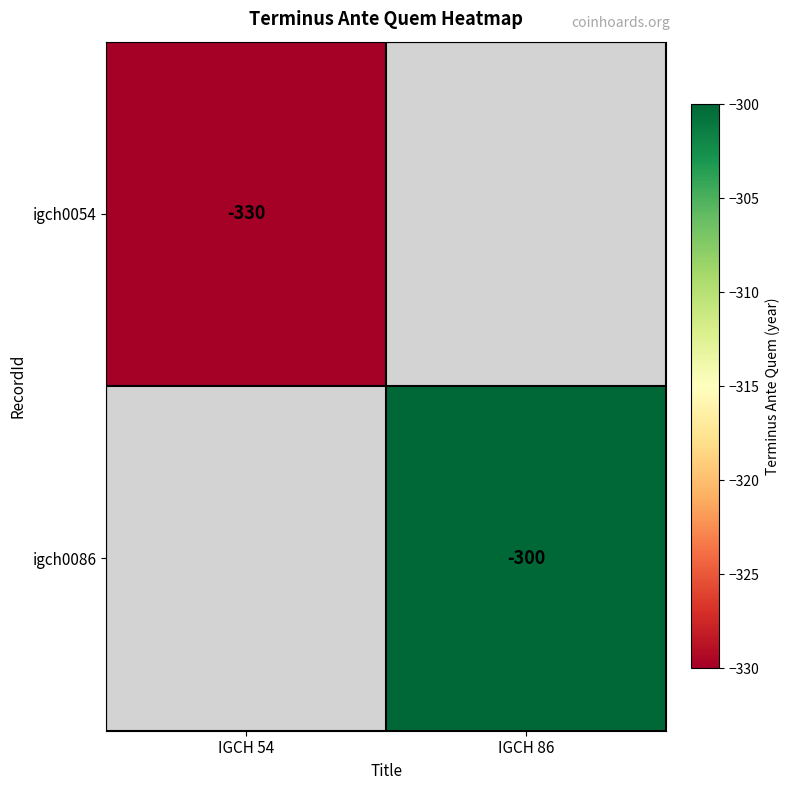

True or false: igch0054 has a value of -330 at IGCH 54.

True